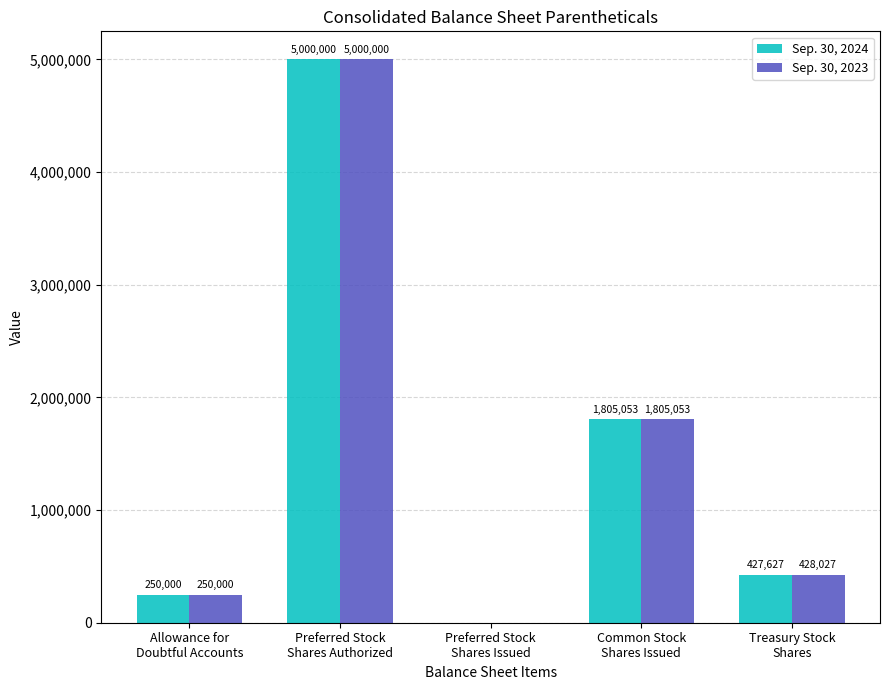

Which series has the largest total across all categories?

Sep. 30, 2023